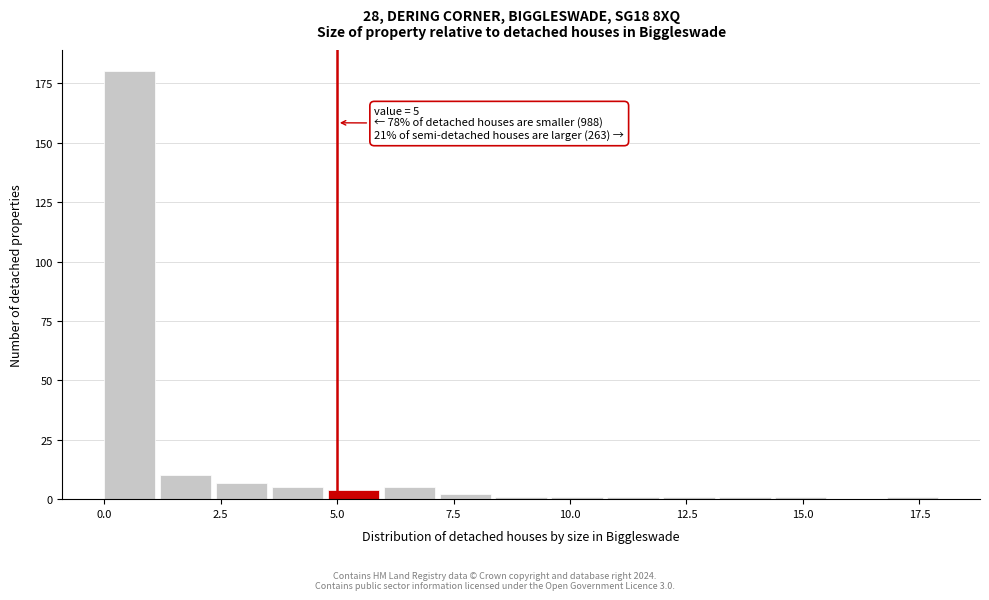

Around what value on the x-axis is the tallest bar? Give the approximate position of its centre, as read against the axis.

0.5